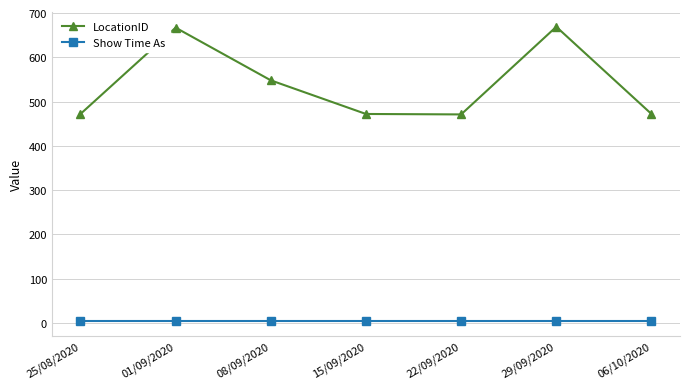

In LocationID, how many points are higher than both neighbors (excluding endpoints)?

2